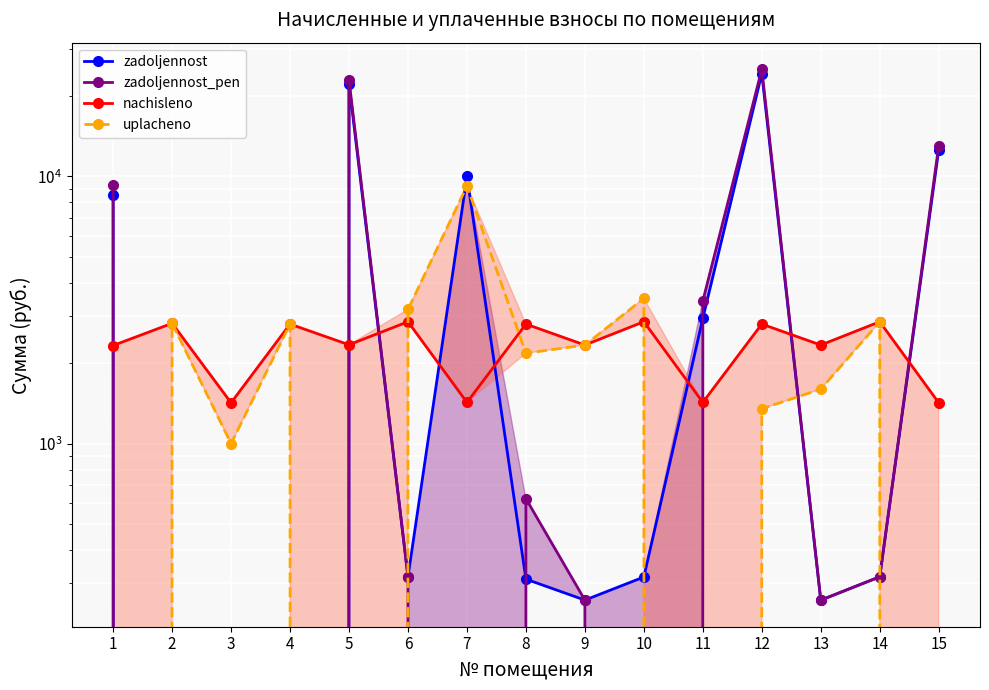

Rank the series by their maximum value, from highest to lowest.

zadoljennost_pen, zadoljennost, uplacheno, nachisleno